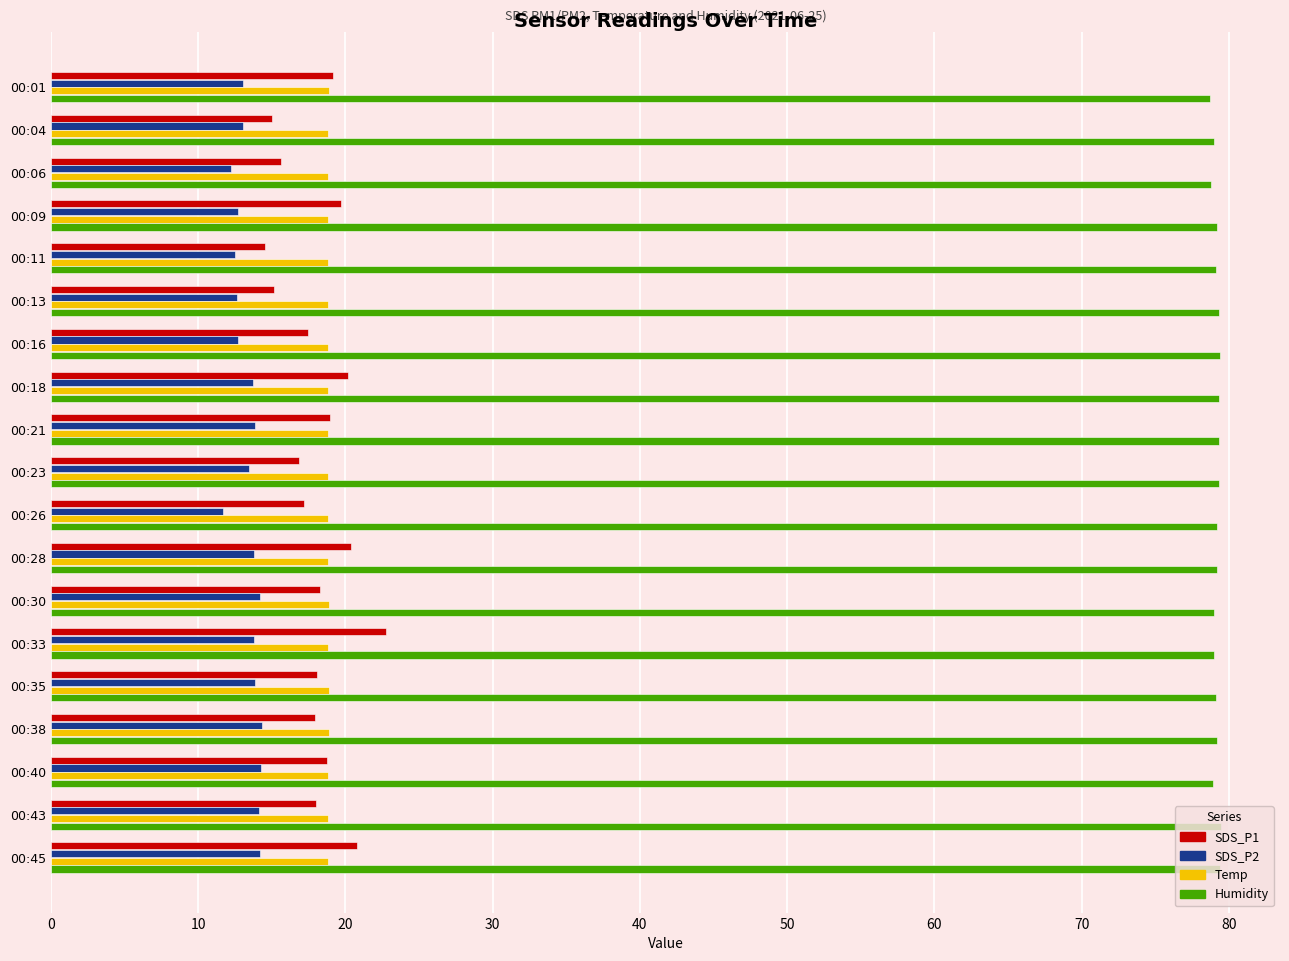

What is the average value of the SDS_P2 series?

13.4